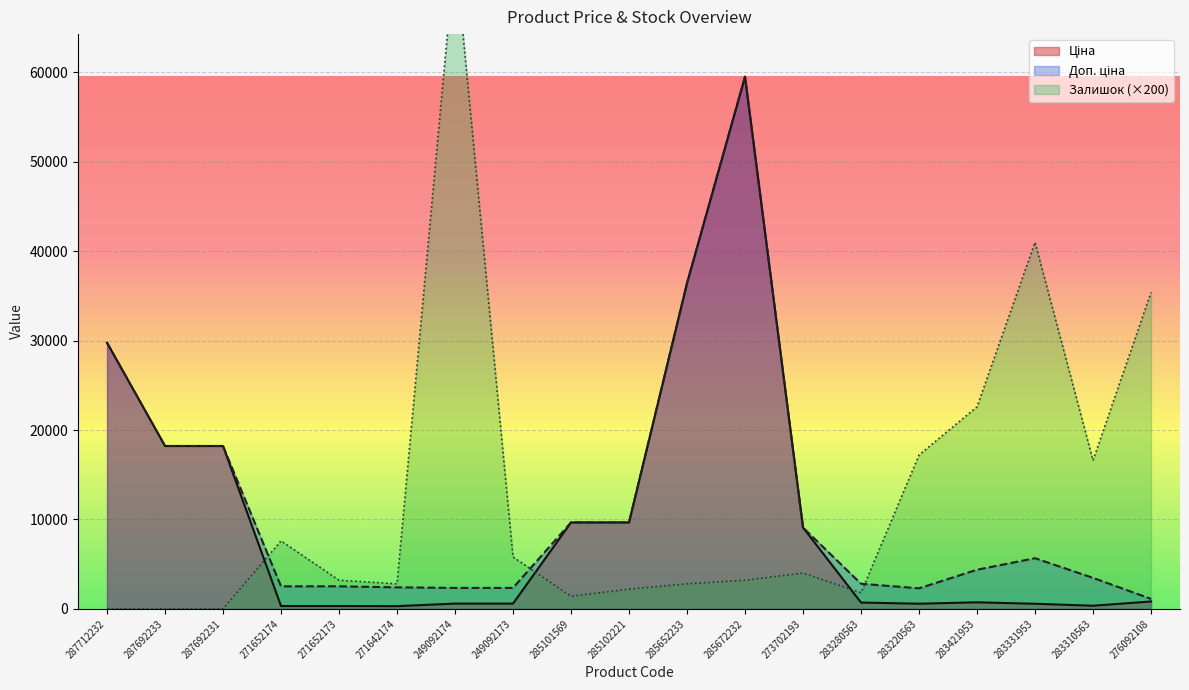

The value of Ціна at 285102221 is 3501.2. True or false?

False